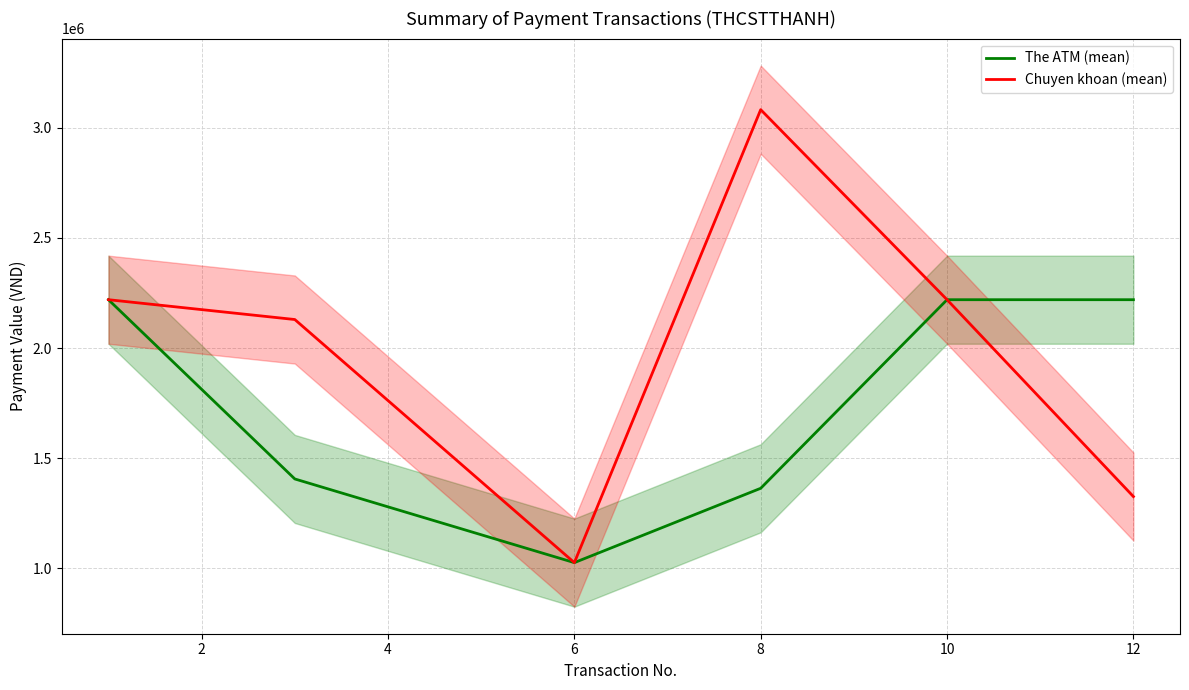

What is the sum of the Chuyen khoan (mean) values at 8 and 6?

4107800